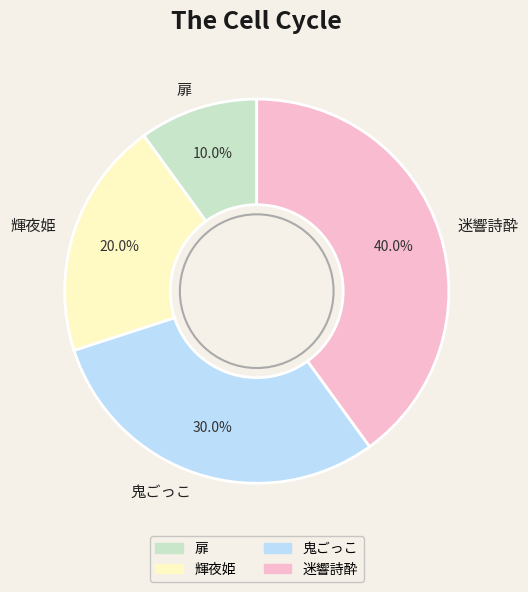

True or false: 輝夜姫 accounts for 31% of the total.

False